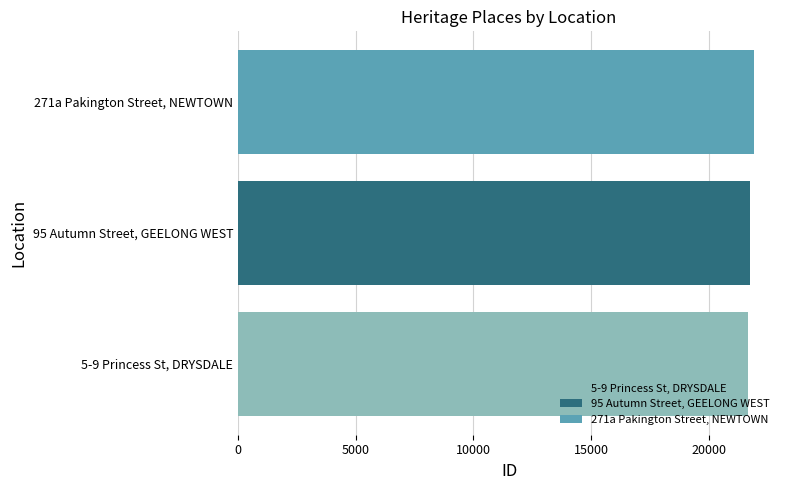

Rank the categories by 95 Autumn Street, GEELONG WEST value from highest to lowest.

95 Autumn Street, GEELONG WEST